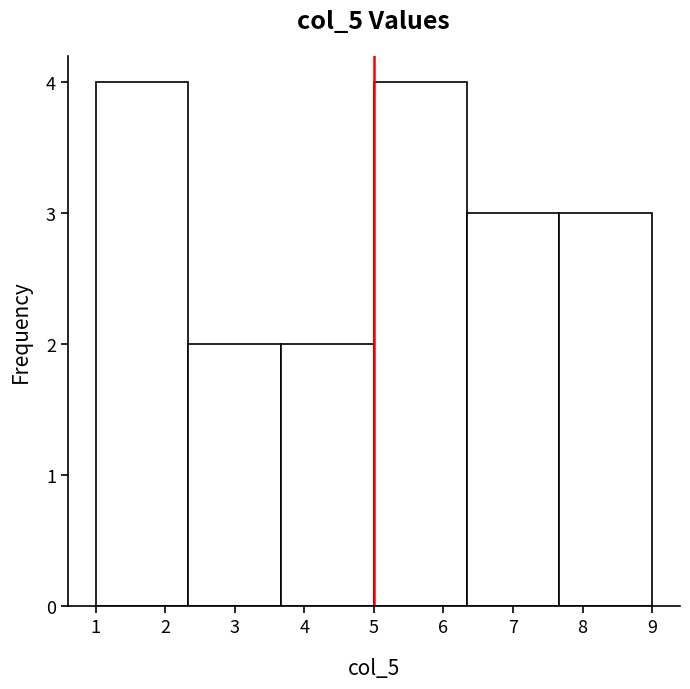

Reading left to right, transcribe this chart: for each bar, give the range it covers on the x-axis and its height. Neither the bar edges nor the heights are printed on the chart, so give them approximately, as read against the axes.

1.0 to 2.3: 4
2.3 to 3.7: 2
3.7 to 5.0: 2
5.0 to 6.3: 4
6.3 to 7.7: 3
7.7 to 9.0: 3